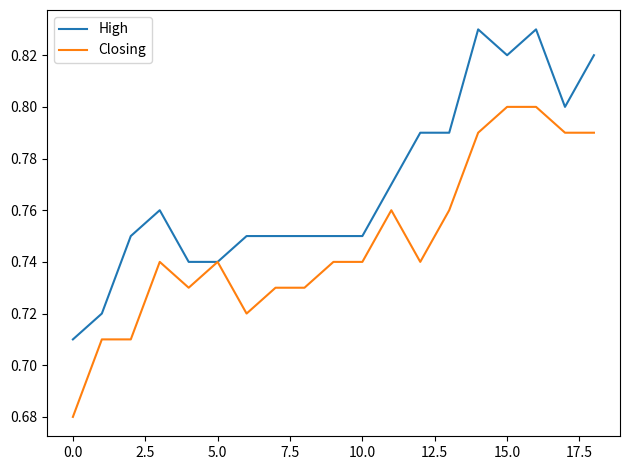

Which series has the largest total across all categories?

High